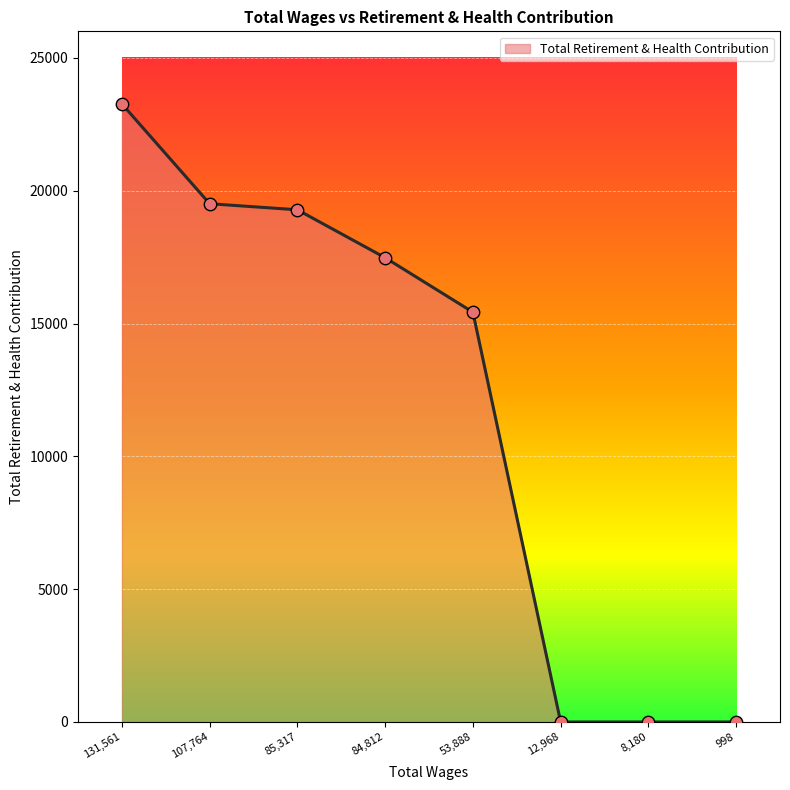

Which has a higher value, 131,561 or 12,968?

131,561